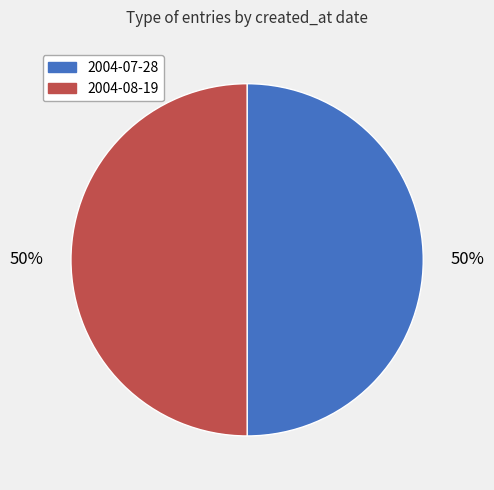

Is it true that 2004-07-28 is 41% of the pie?

False